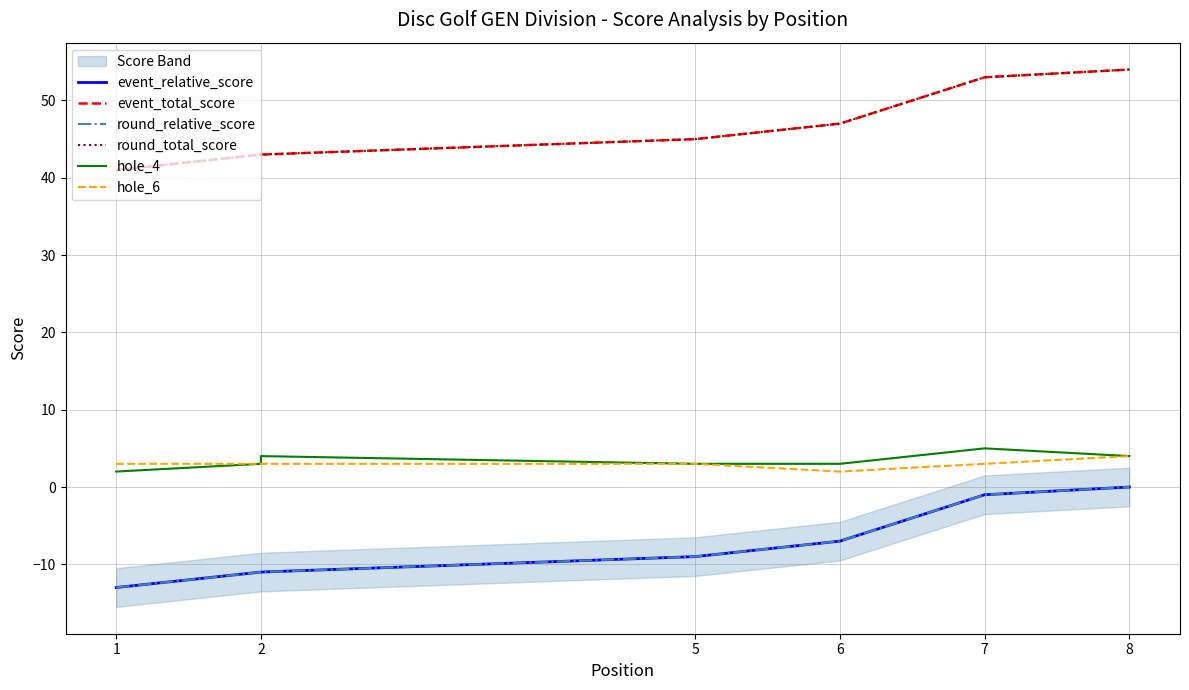

True or false: hole_4 has more than 0 points higher than both neighbors.

True